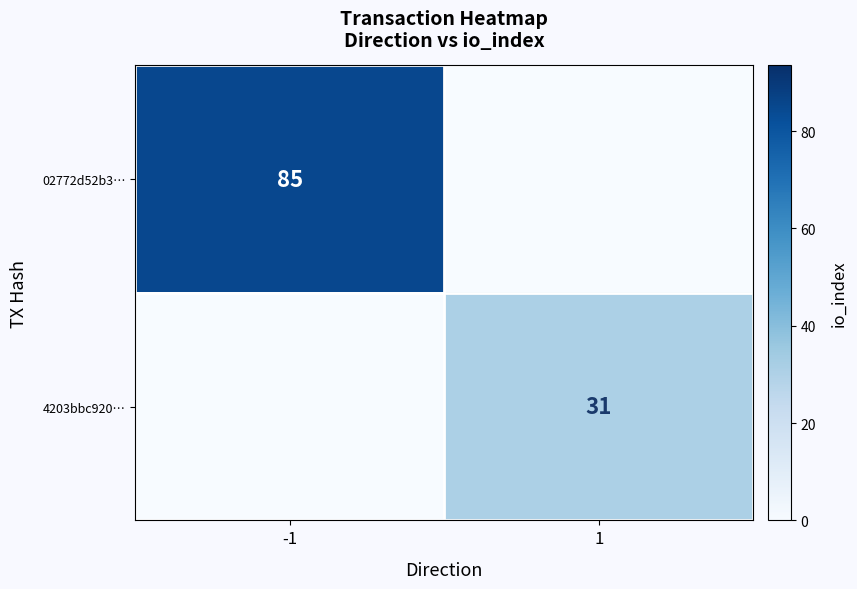

The 4203bbc920… series shows 50 at 1. True or false?

False